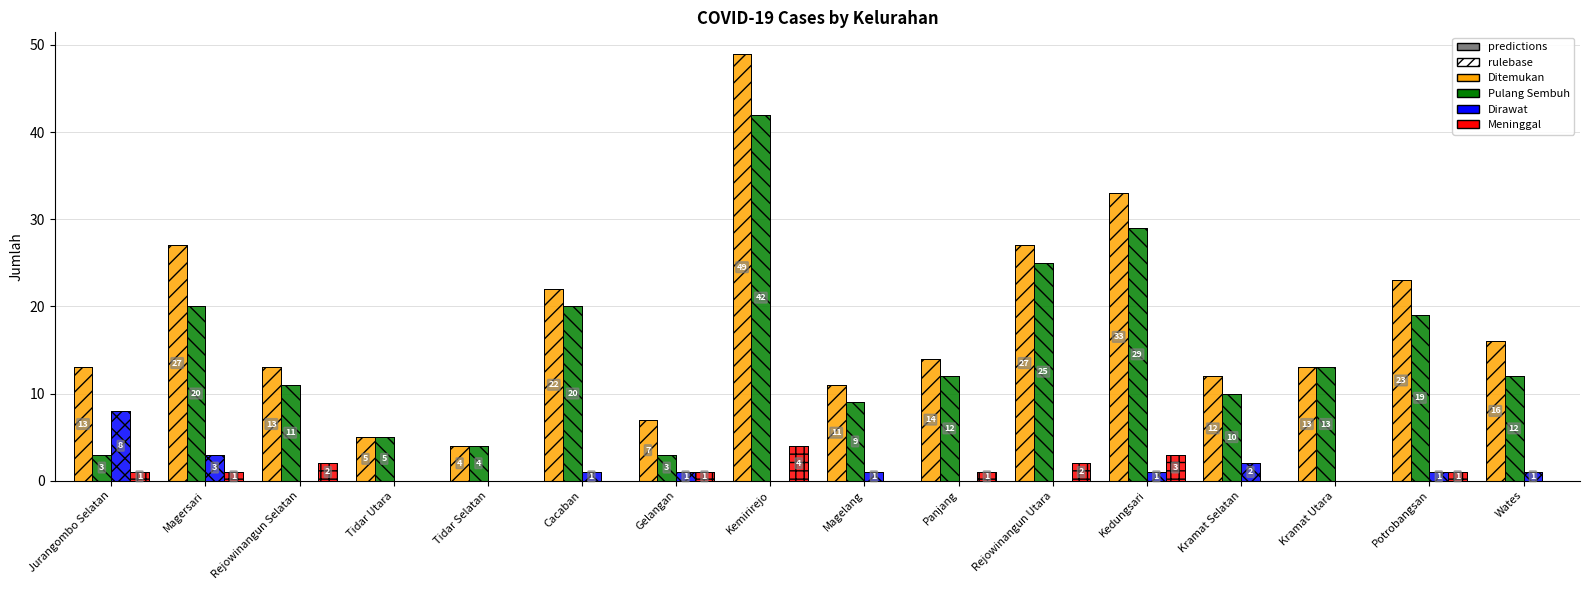

What is the difference between the highest and lowest values at Tidar Selatan?

4